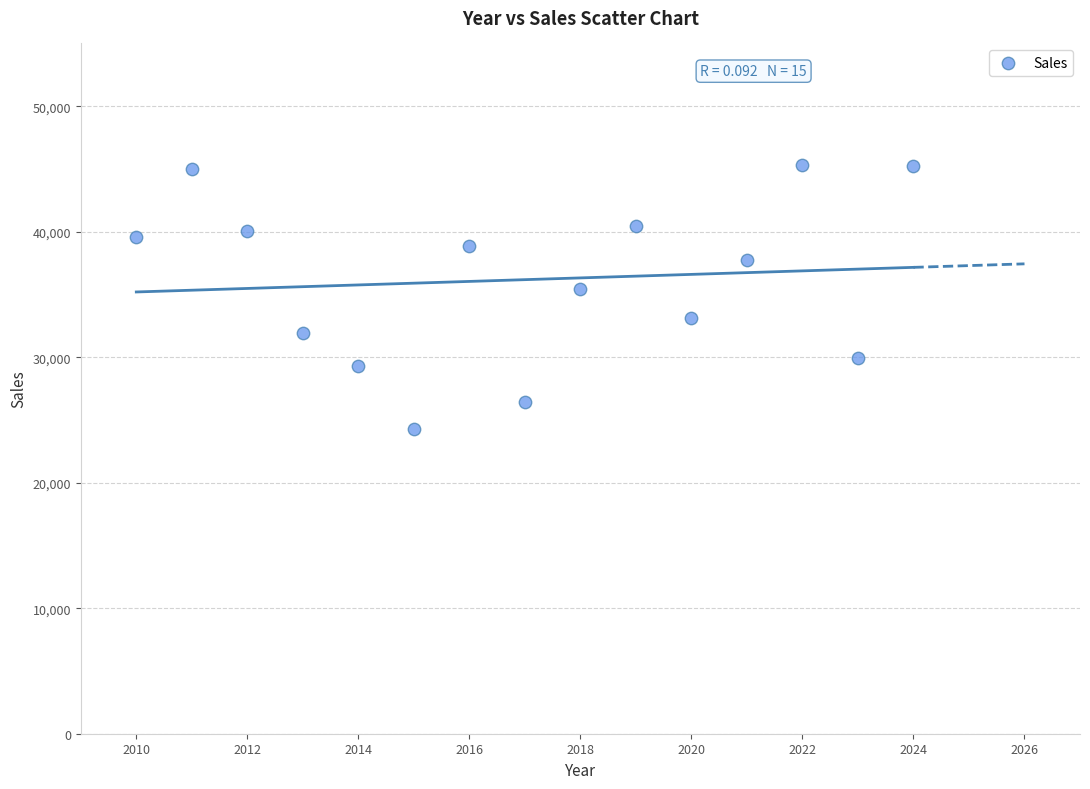

What is the range of Y values (max minus min)?

20973